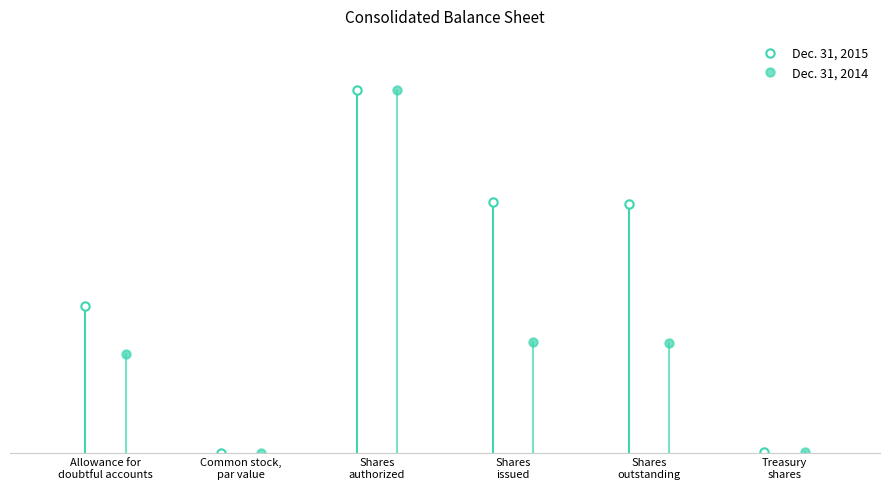

The value of Dec. 31, 2014 at Shares
outstanding is 4660.2. True or false?

False